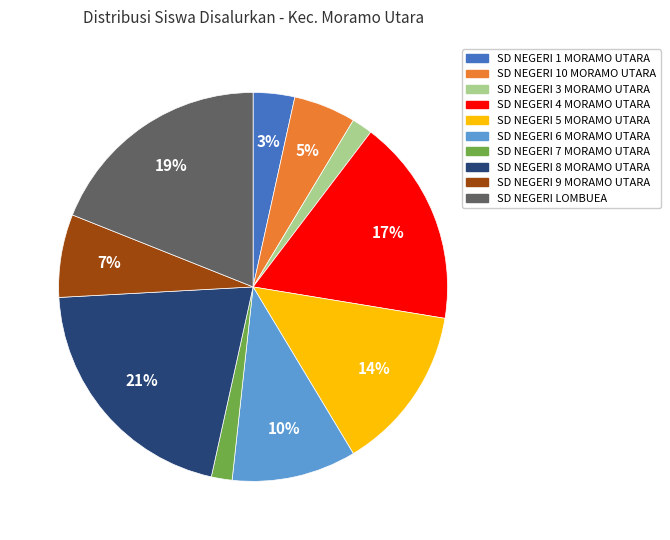

Which slice is the largest?

SD NEGERI 8 MORAMO UTARA